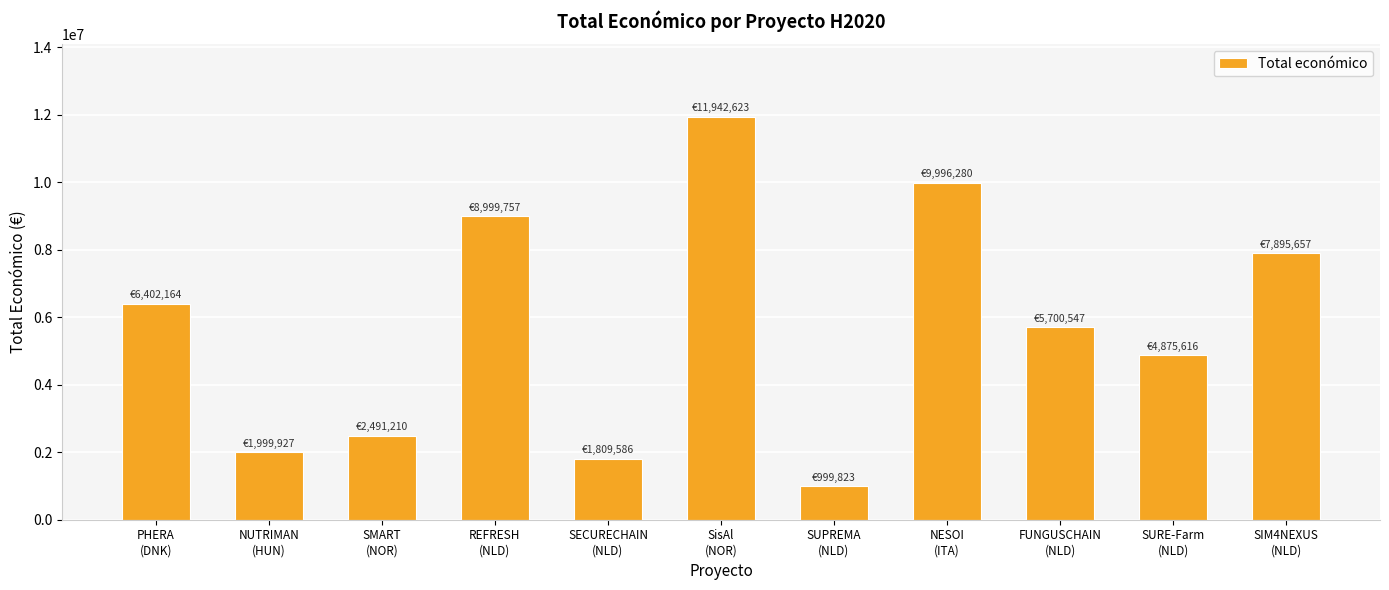

What is the difference between the maximum and minimum values?

10942800